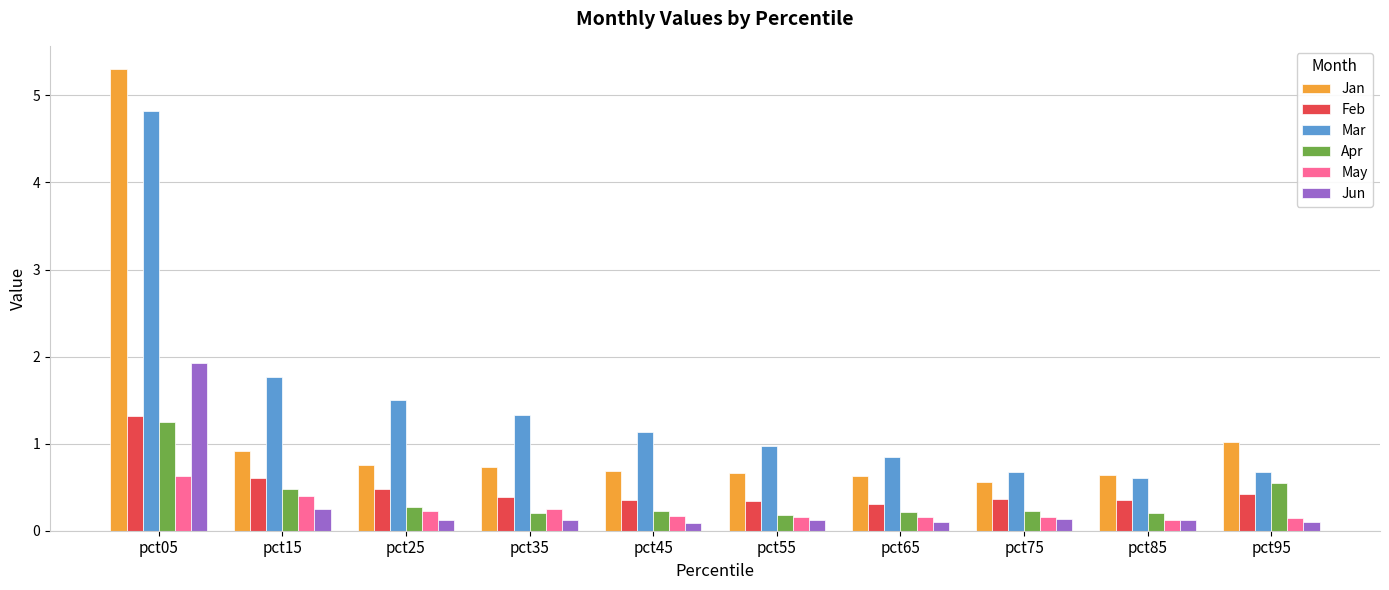

What is the value of the May bar at the 8th from the left?

0.2